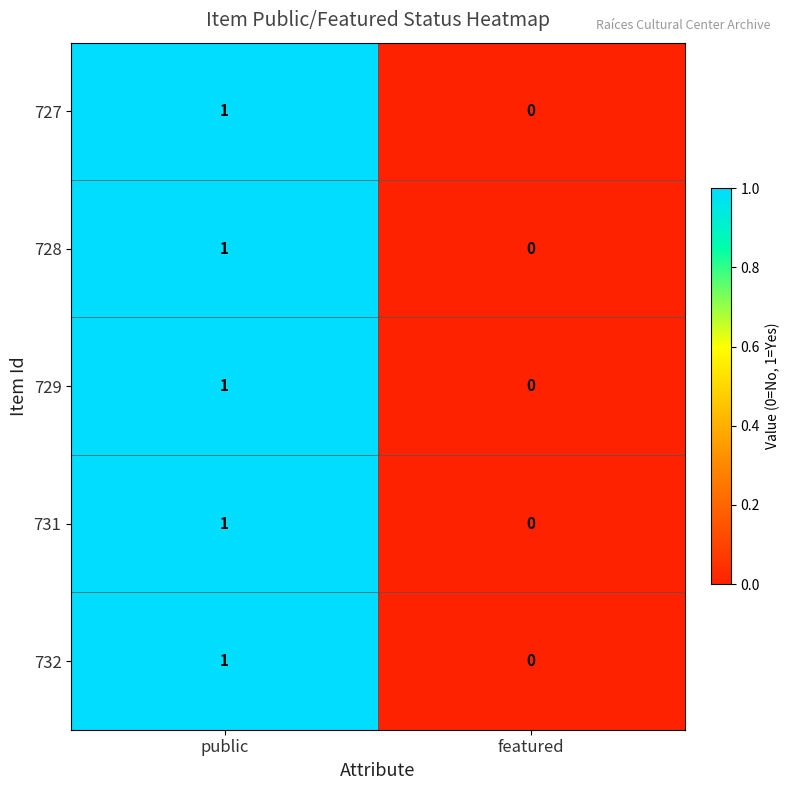

Reading left to right, what are all the values shown in this chart?

727: public=1	featured=0
728: public=1	featured=0
729: public=1	featured=0
731: public=1	featured=0
732: public=1	featured=0